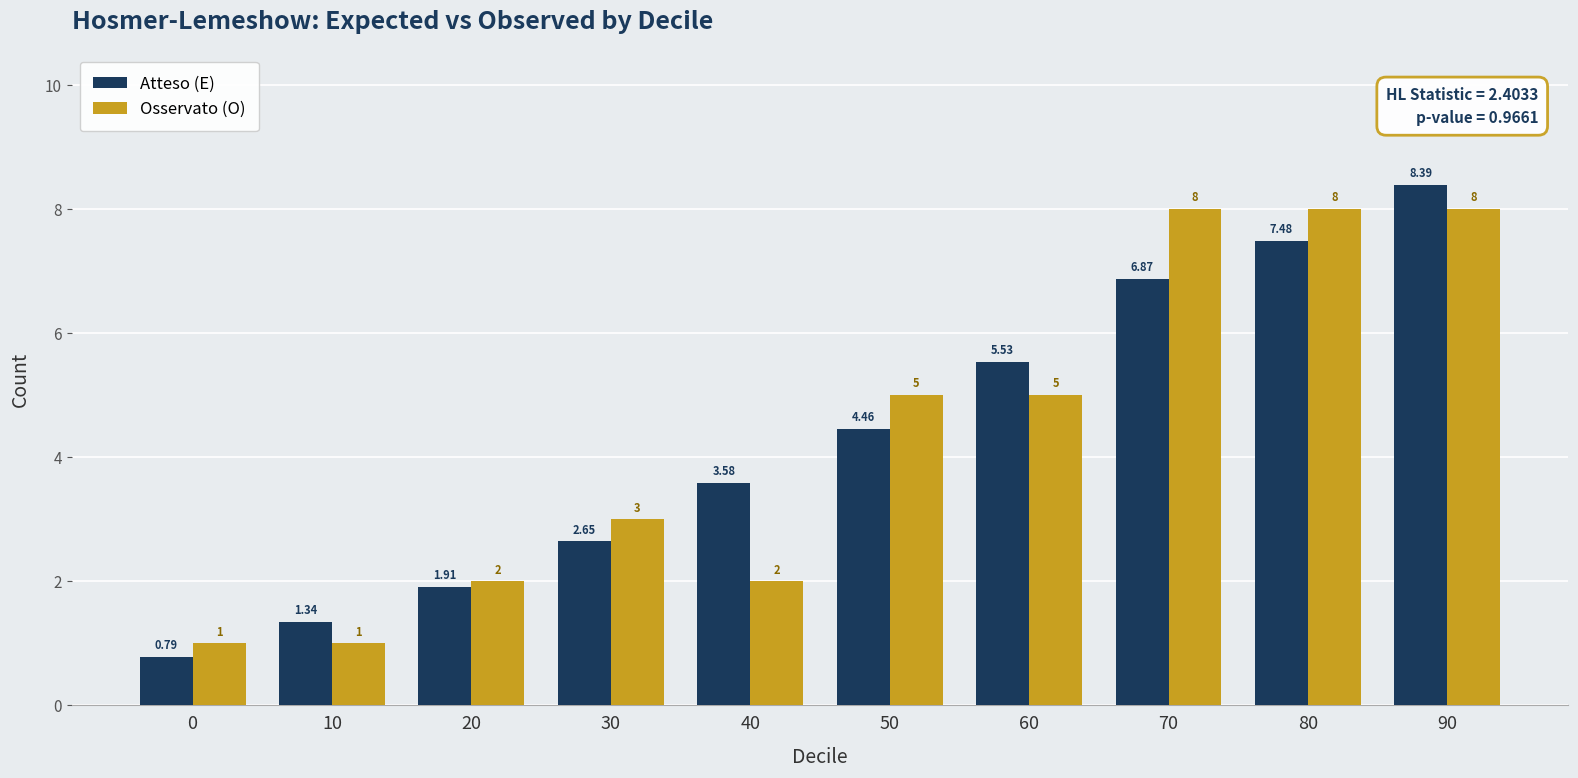

List the series in order of their peak value, lowest first.

Osservato (O), Atteso (E)